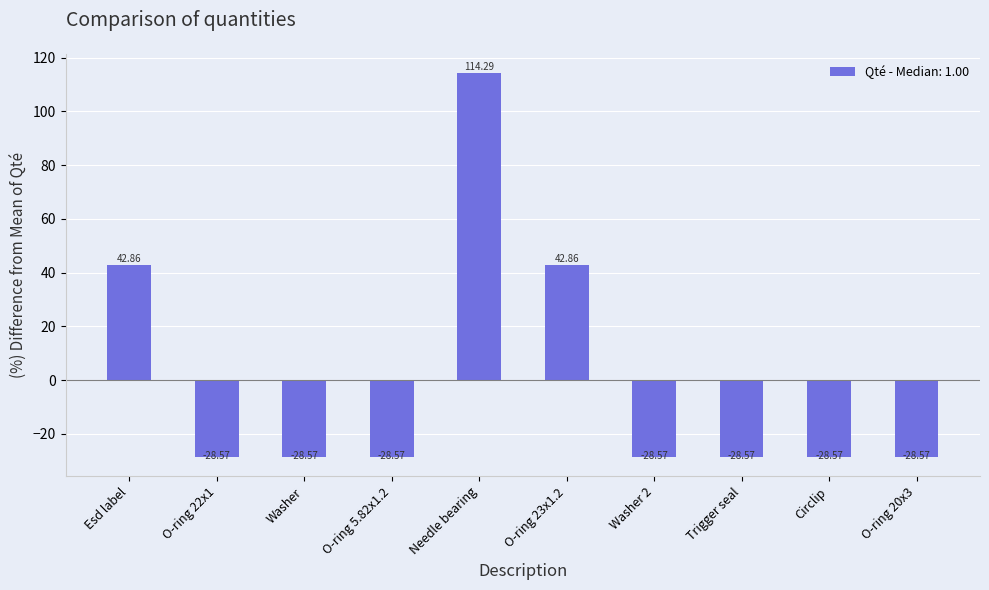

What position from the right is O-ring 5.82x1.2?

7